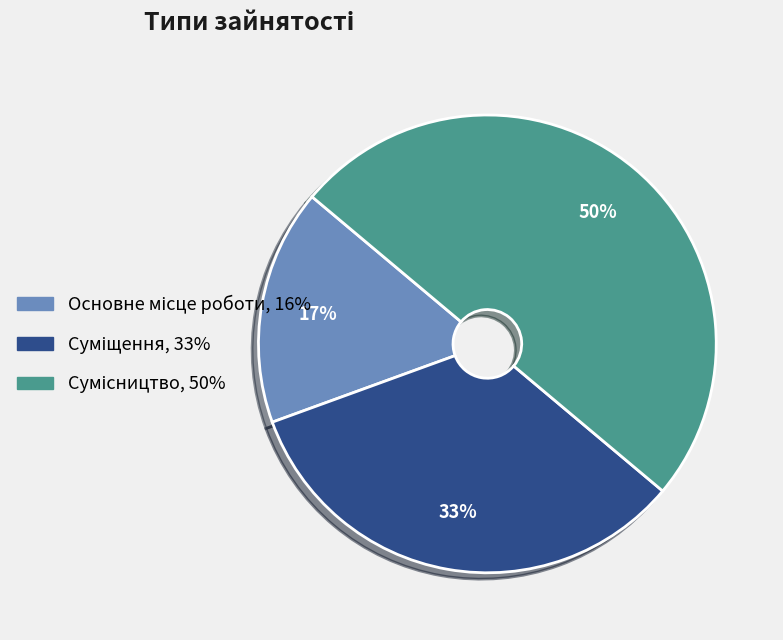

To the nearest percent, what is the average slice percentage?

33%